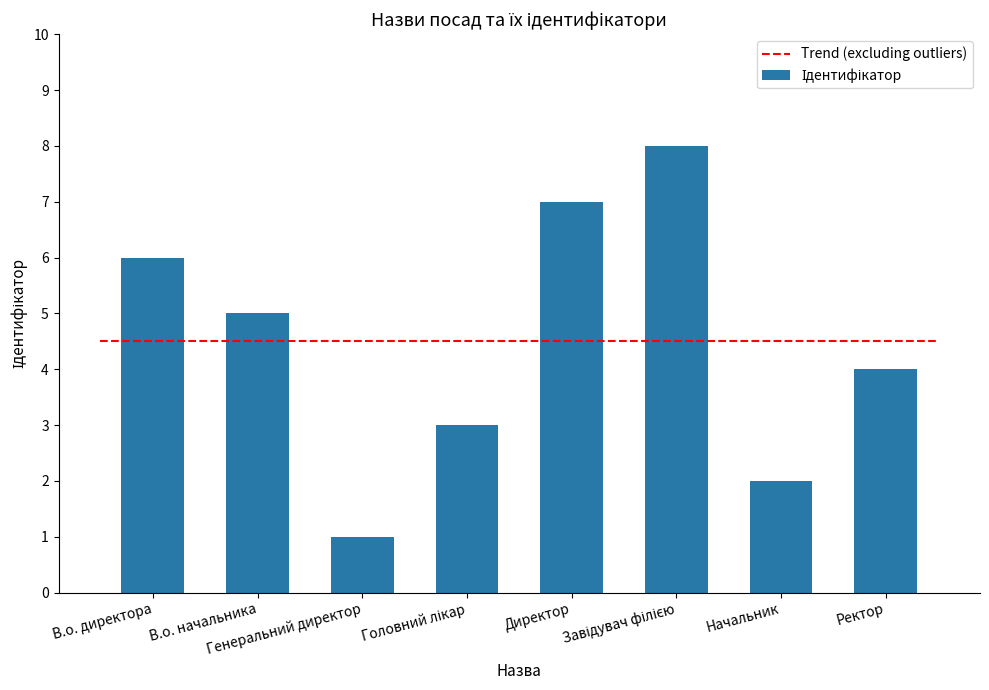

What is the greatest value displayed?

8